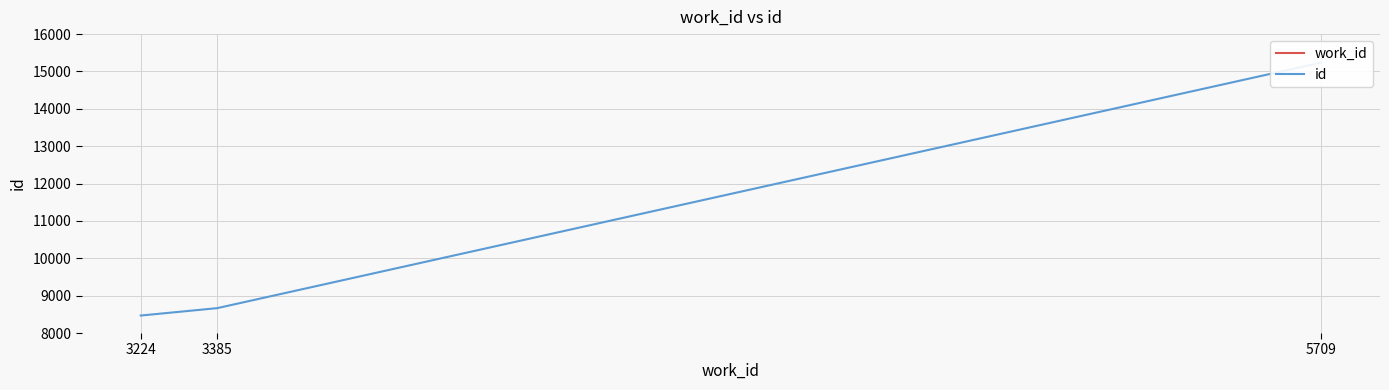

Is it true that id equals 3662 at 3224?

False